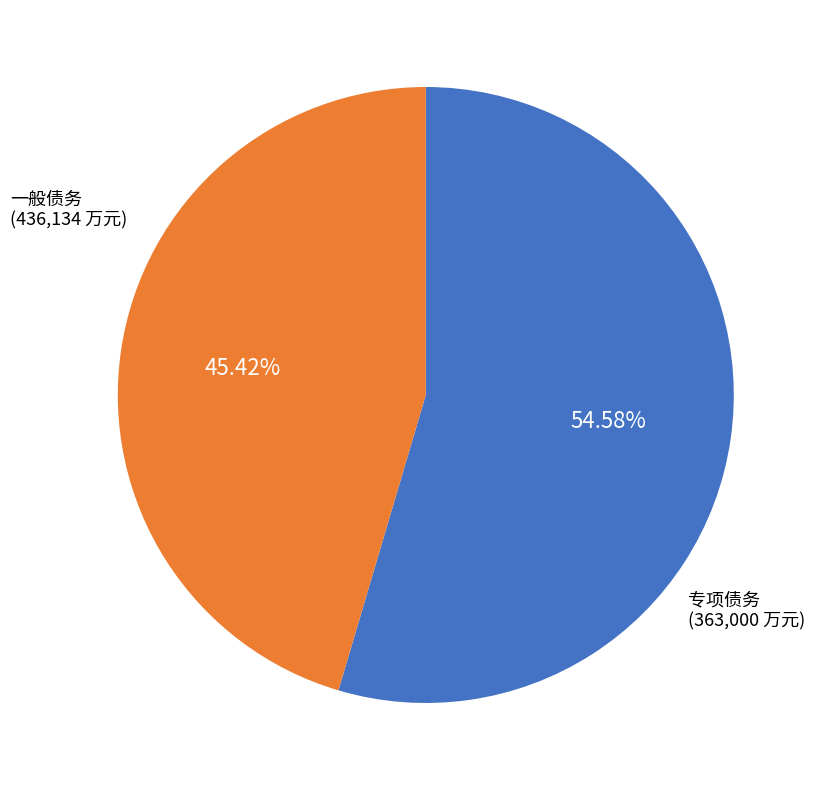

How many slices are in this pie chart?

2